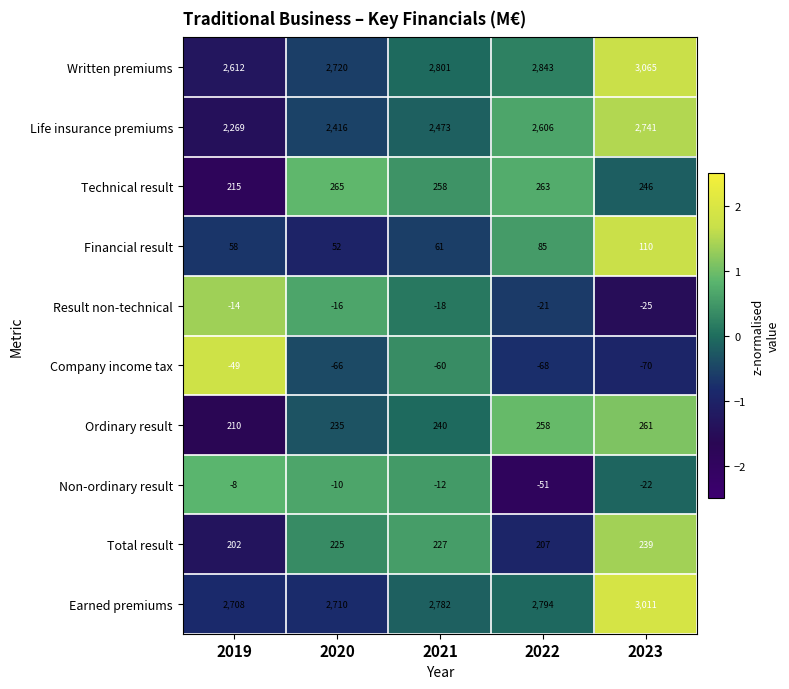

The Life insurance premiums series shows 2269 at 2019. True or false?

True